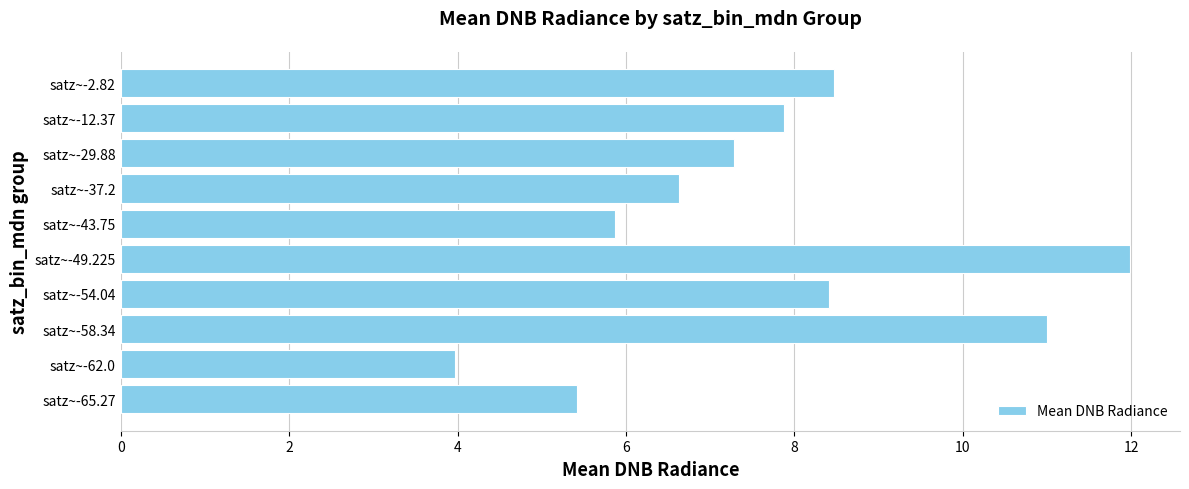

What is the difference between the maximum and minimum values?

8.0